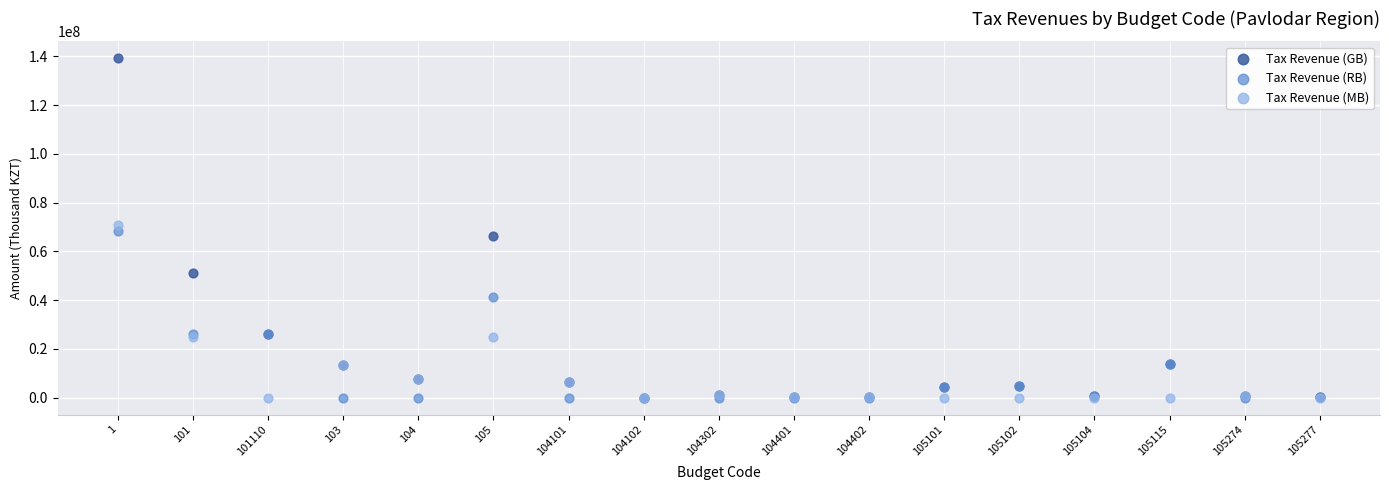

What are all the series names shown in the legend?

Tax Revenue (GB), Tax Revenue (RB), Tax Revenue (MB)